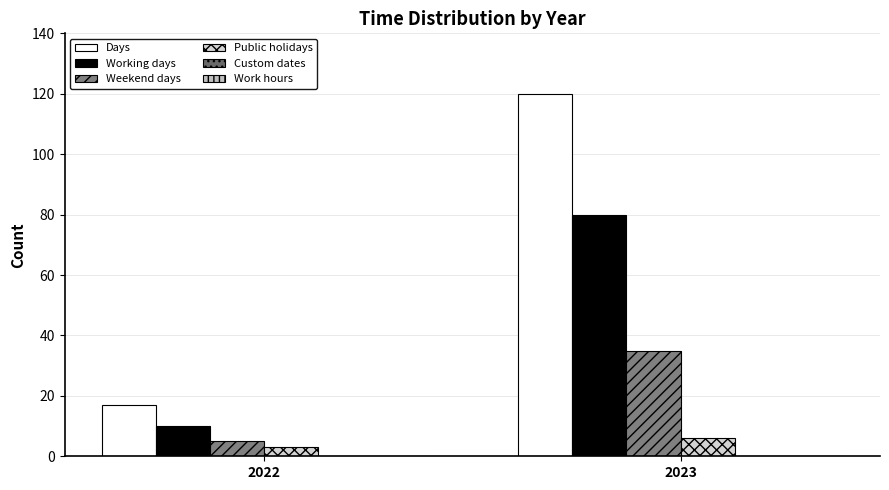

How many data points does each series have?

2